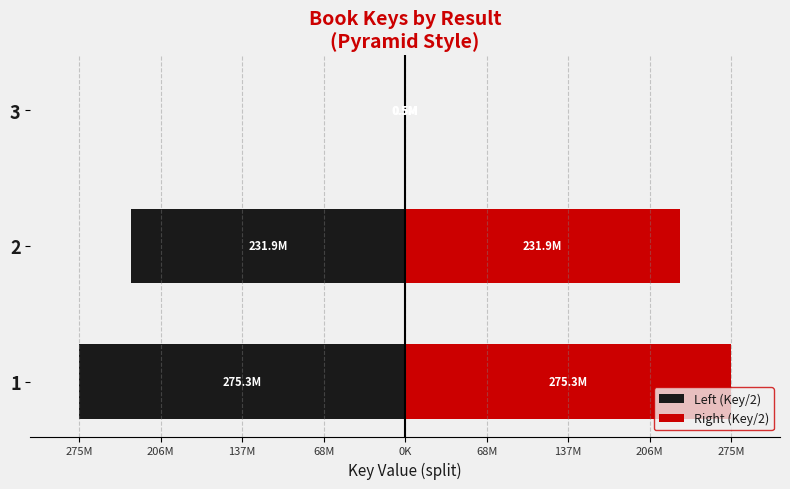

Is it true that Right (Key/2) equals 231926387.5 at 2?

True